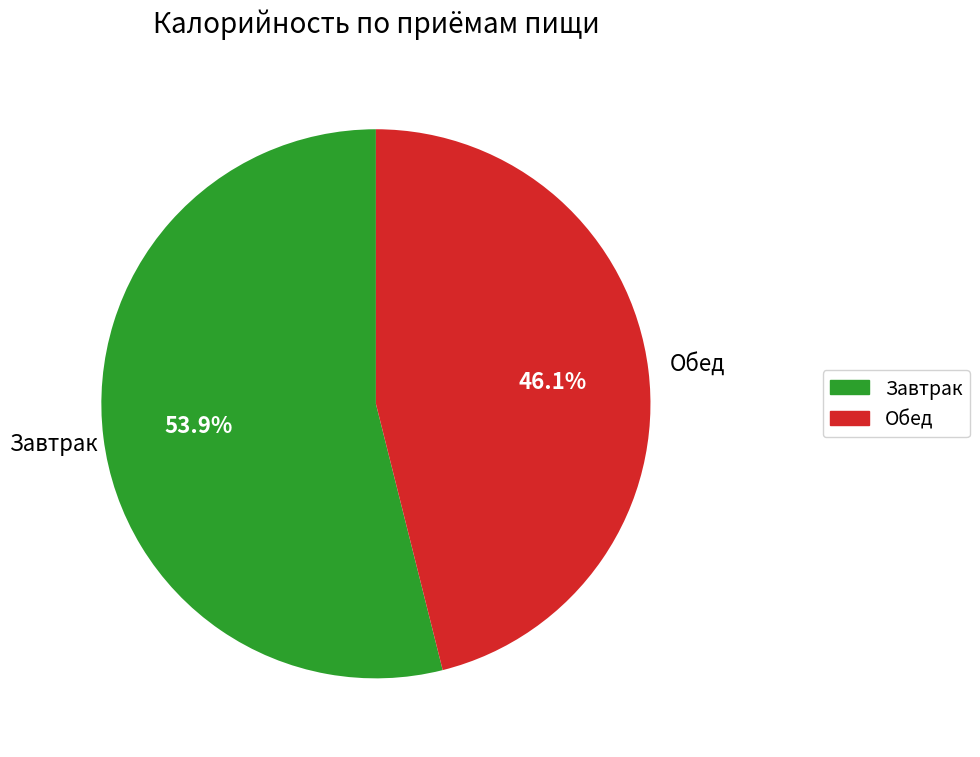

Which slice is the smallest?

Обед